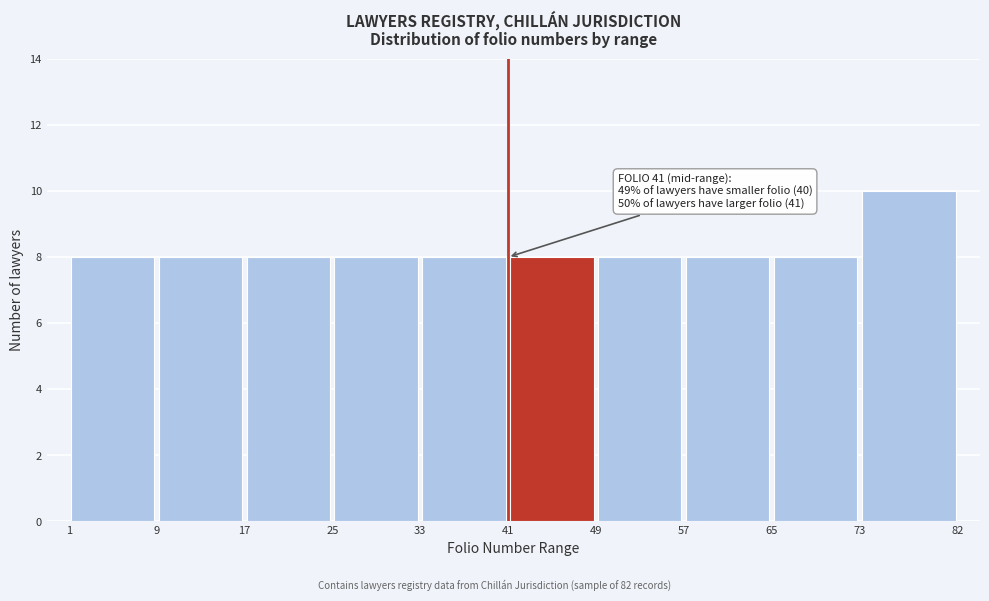

Over which range of the x-axis is the bar tallest?

73 to 82